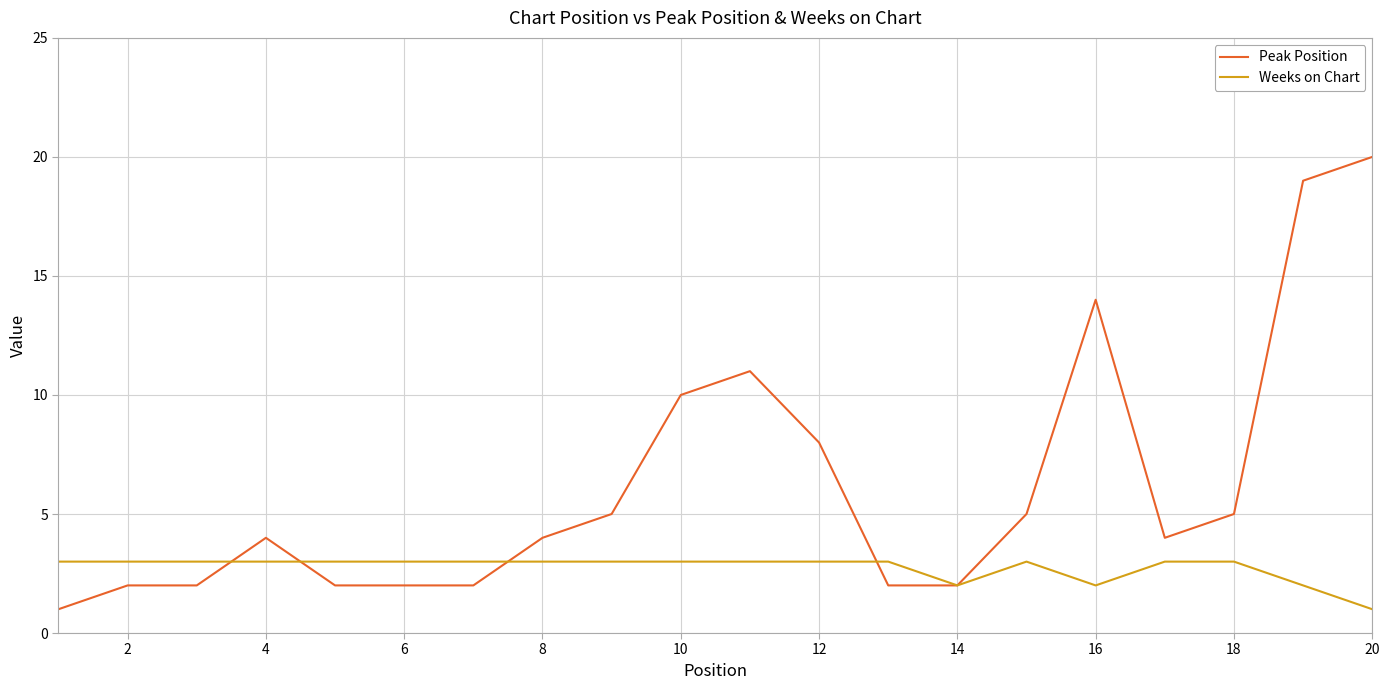

Rank the series by their average value, from lowest to highest.

Weeks on Chart, Peak Position